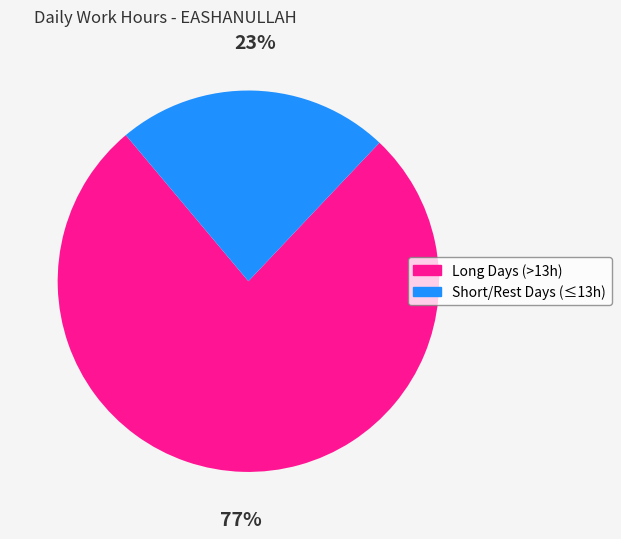

Which category has the biggest portion of the pie?

Long Days (>13h)